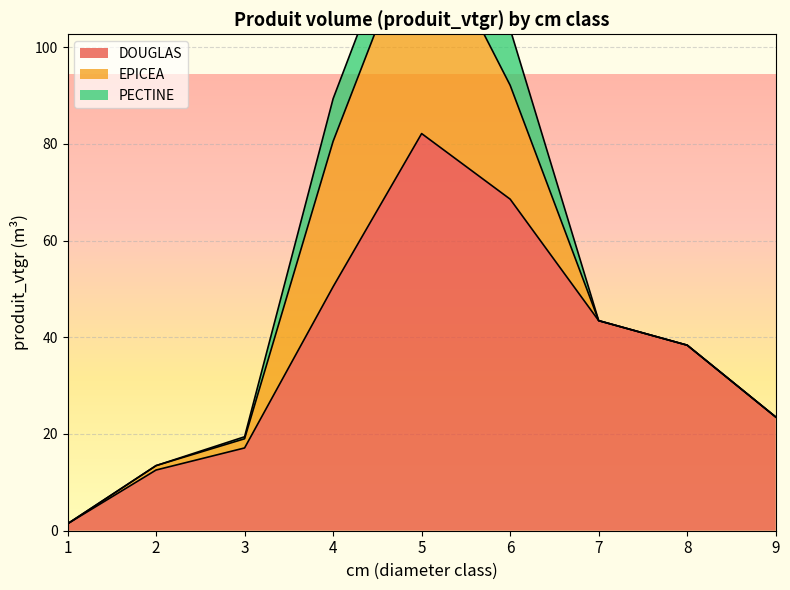

Between 2 and 1, which is larger?

2